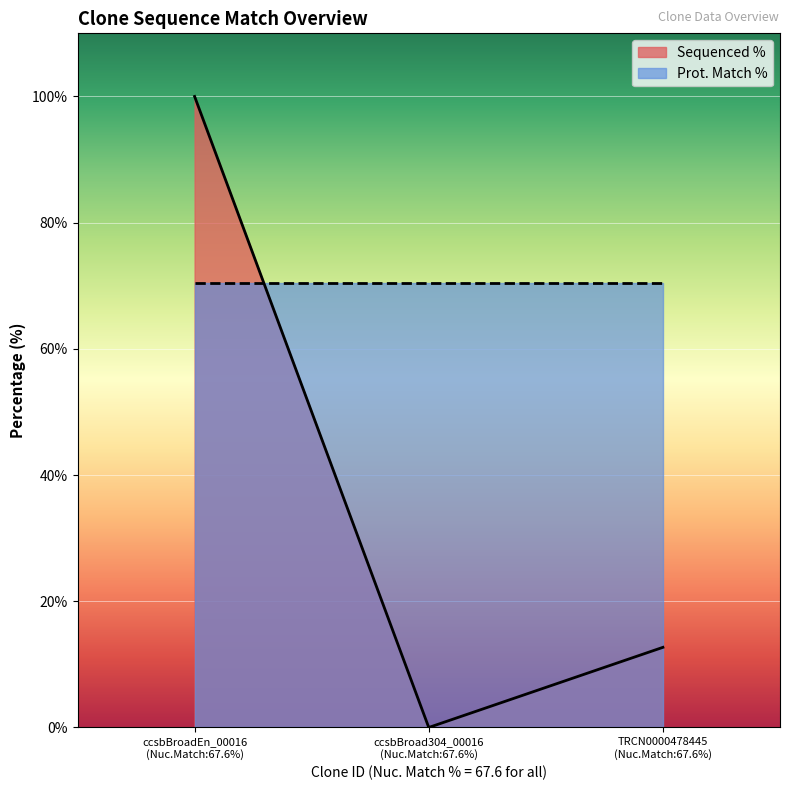

Which label corresponds to the smallest value in the chart?

ccsbBroad304_00016
(Nuc.Match:67.6%)